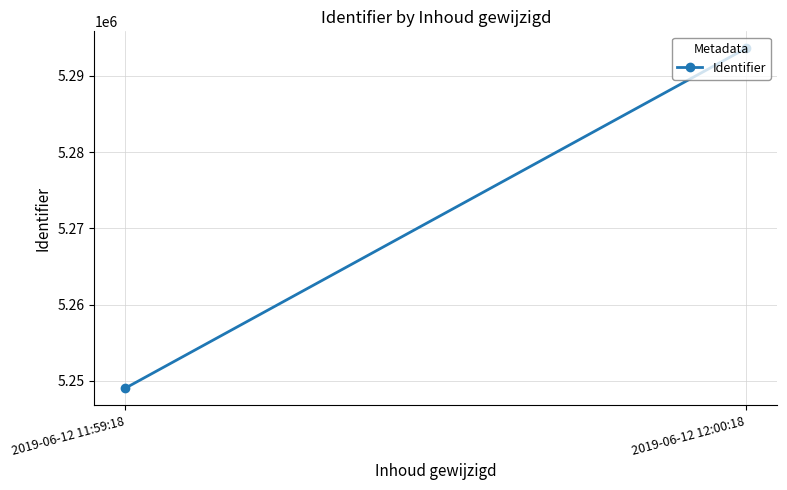

Is it true that the value at 2019-06-12 12:00:18 is 7314885?

False